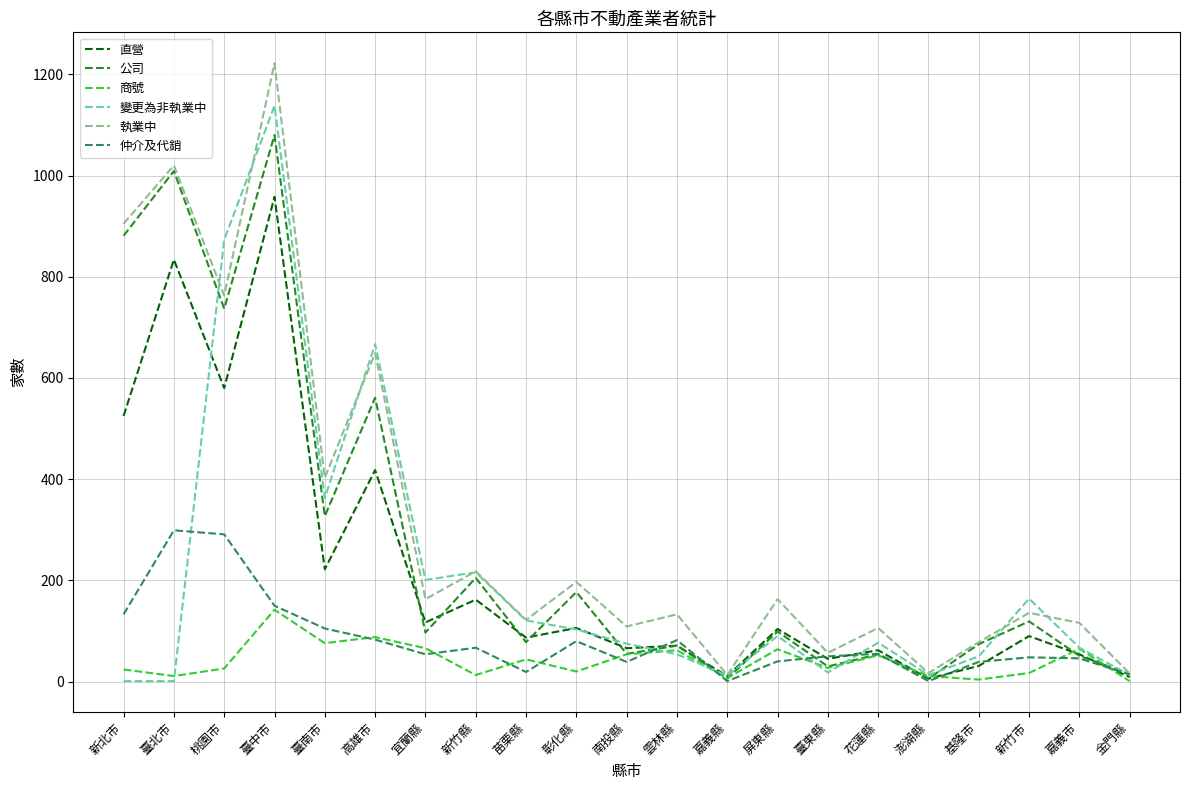

What are all the series names shown in the legend?

直營, 公司, 商號, 變更為非執業中, 執業中, 仲介及代銷